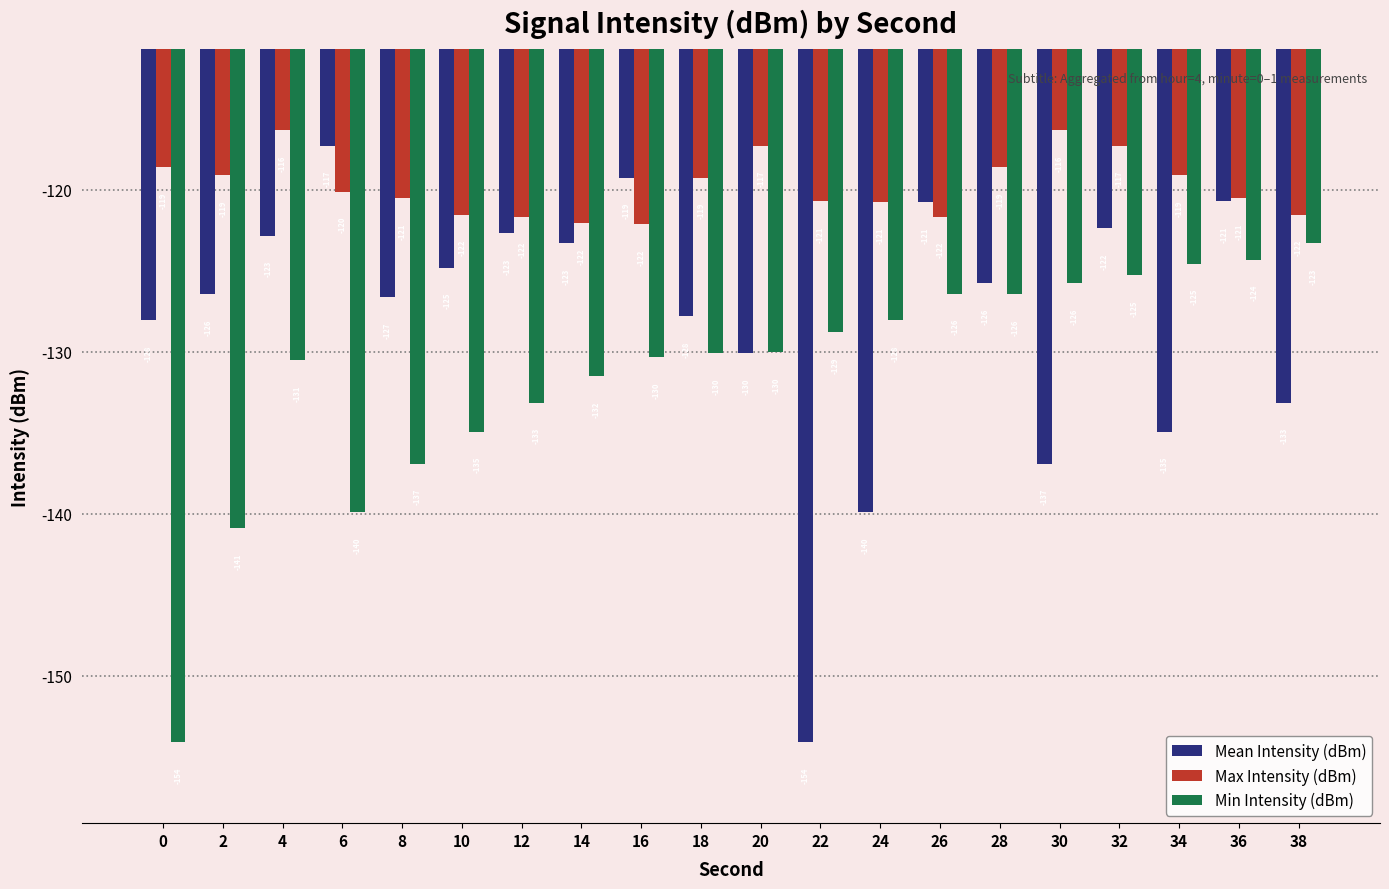

Which series has the largest total across all categories?

Max Intensity (dBm)